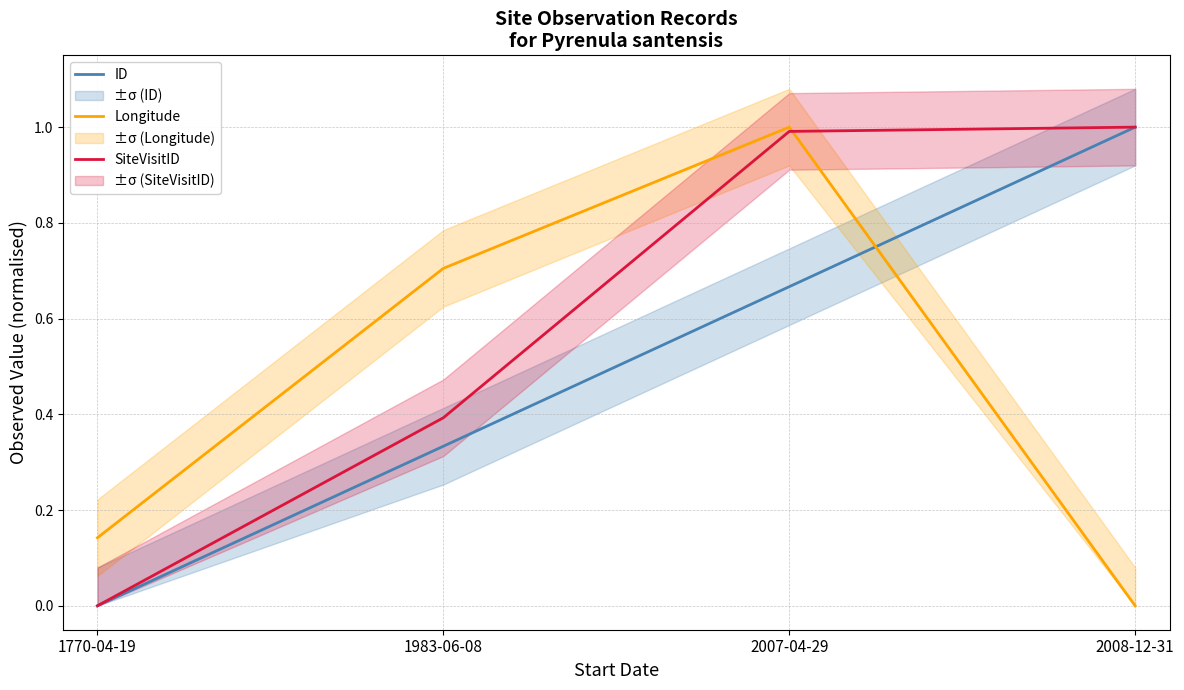

What are all the series names shown in the legend?

ID, Longitude, SiteVisitID